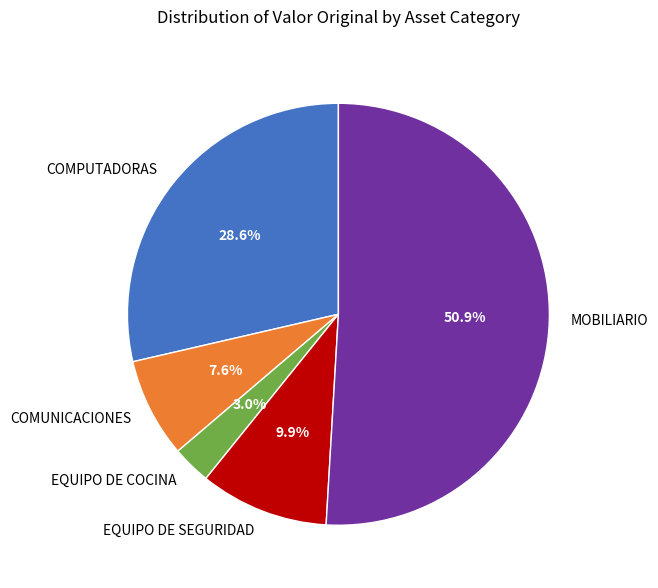

Rank the categories by value from highest to lowest.

MOBILIARIO, COMPUTADORAS, EQUIPO DE SEGURIDAD, COMUNICACIONES, EQUIPO DE COCINA